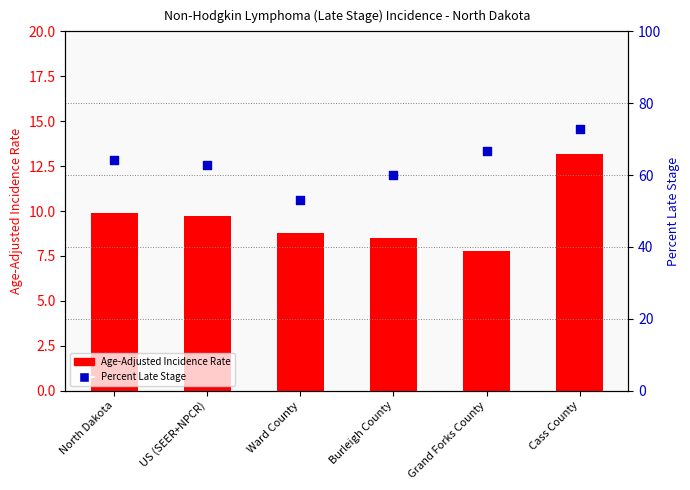

Which series reaches the maximum Y coordinate?

Percent Late Stage